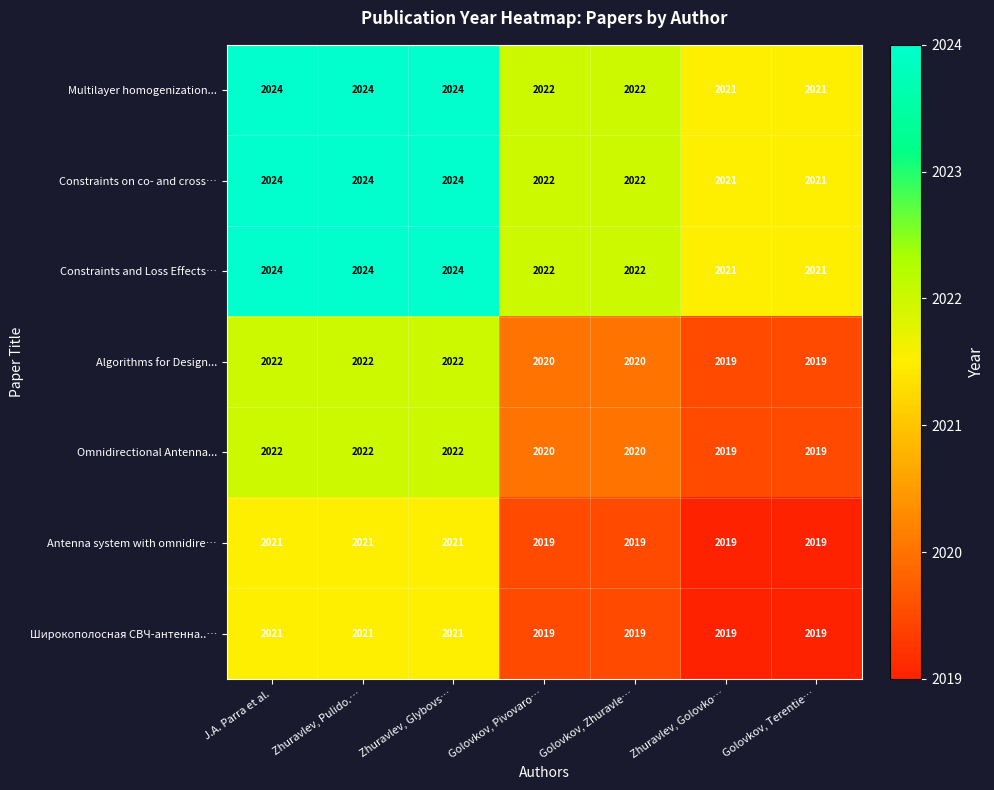

What is the spread (max minus min) of values at Zhuravlev, Glybovs…?

3